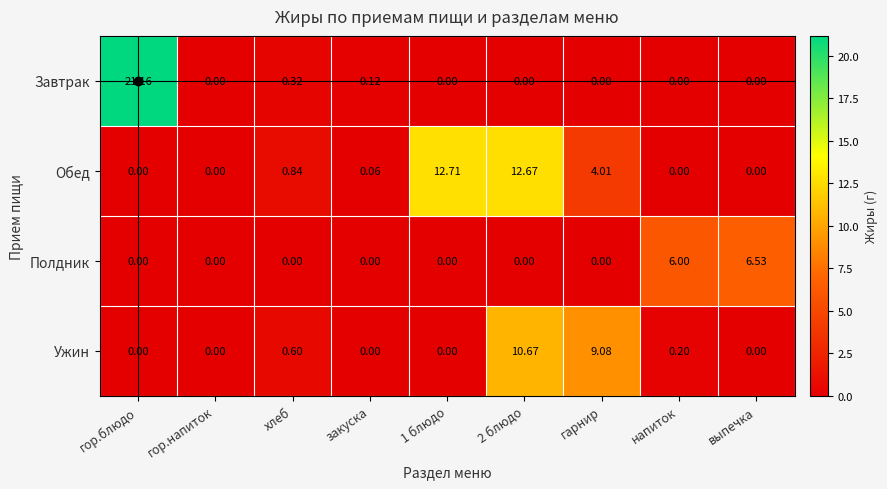

What is the total value across all series at напиток?

6.2